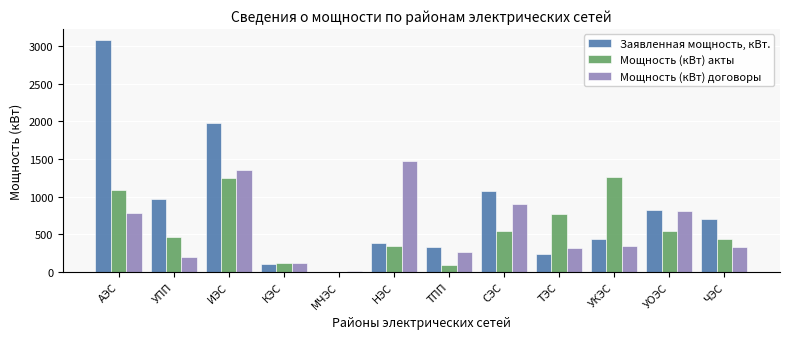

What is the maximum value for Мощность (кВт) договоры?

1476.4